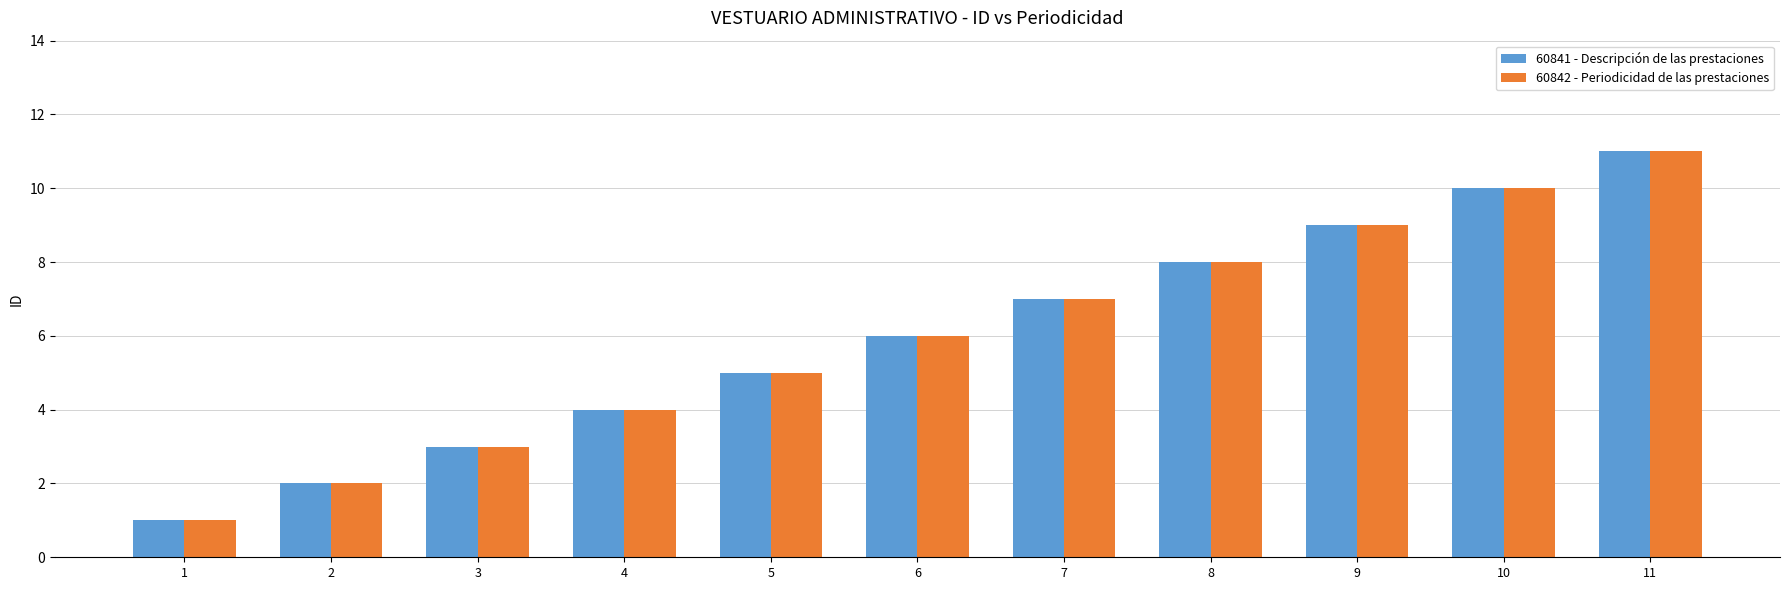

True or false: 60842 - Periodicidad de las prestaciones has a value of 3 at 6.

False